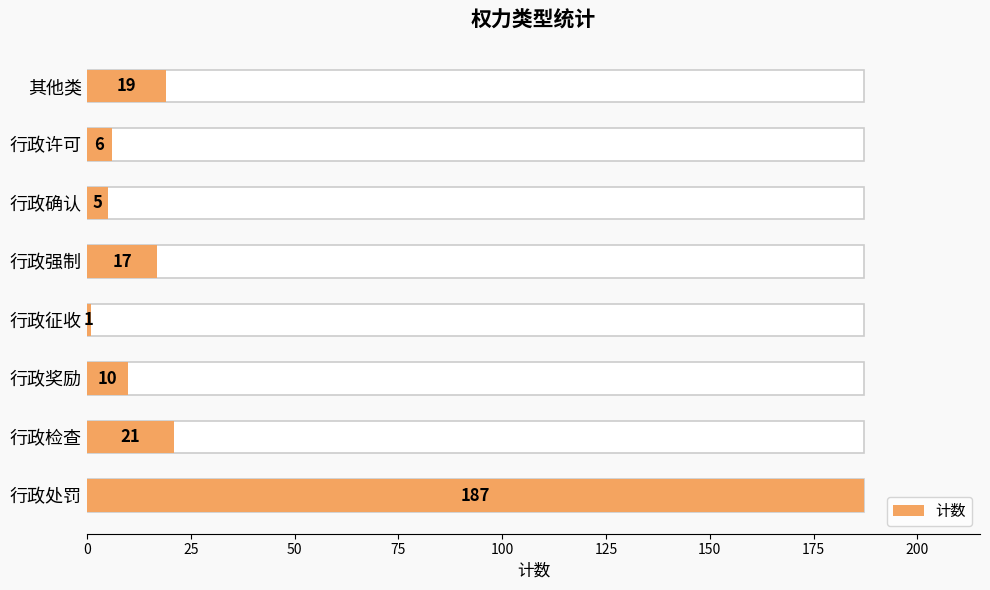

What is the difference between the maximum and minimum values?

186